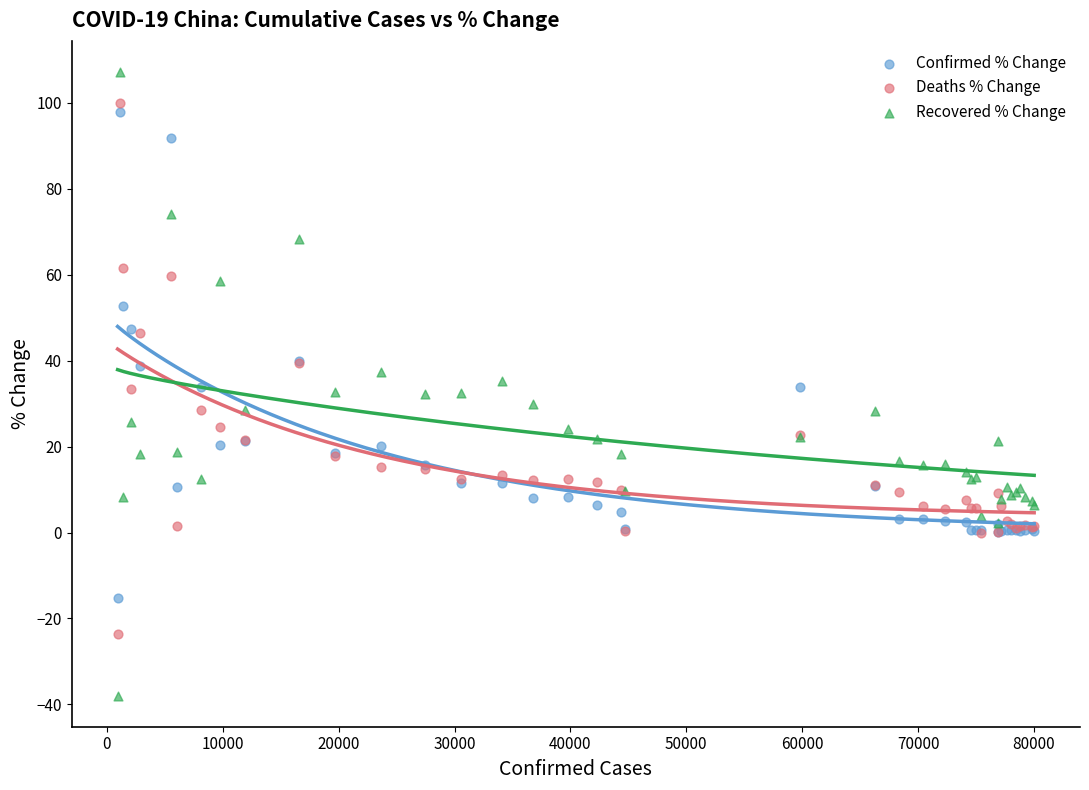

Which series has the widest spread of Y values?

Recovered % Change